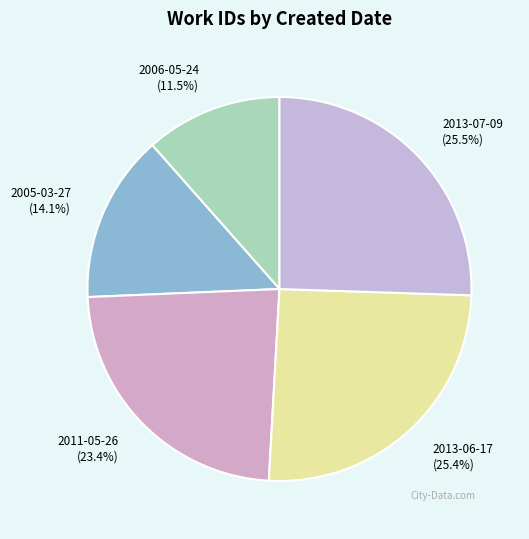

Which has a higher value, 2006-05-24 or 2011-05-26?

2011-05-26